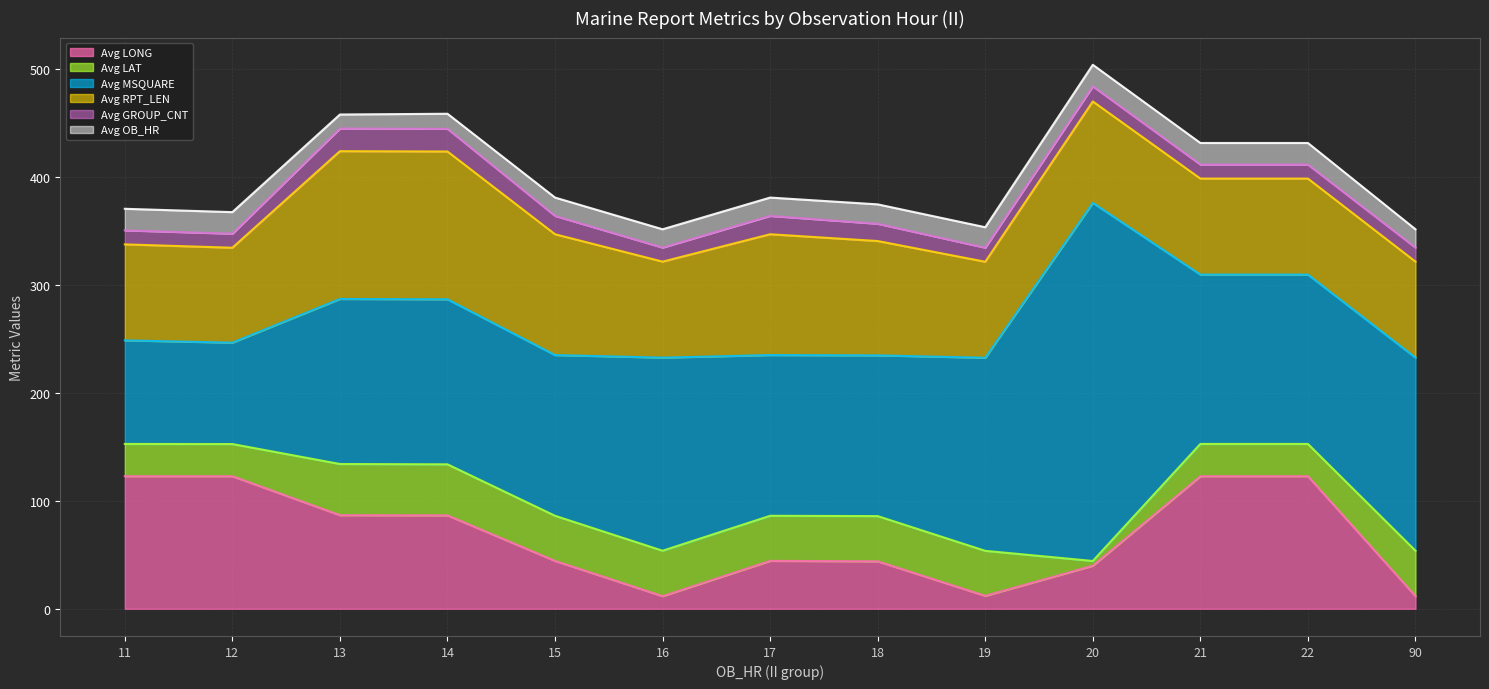

Between 18 and 20, which is larger?

18